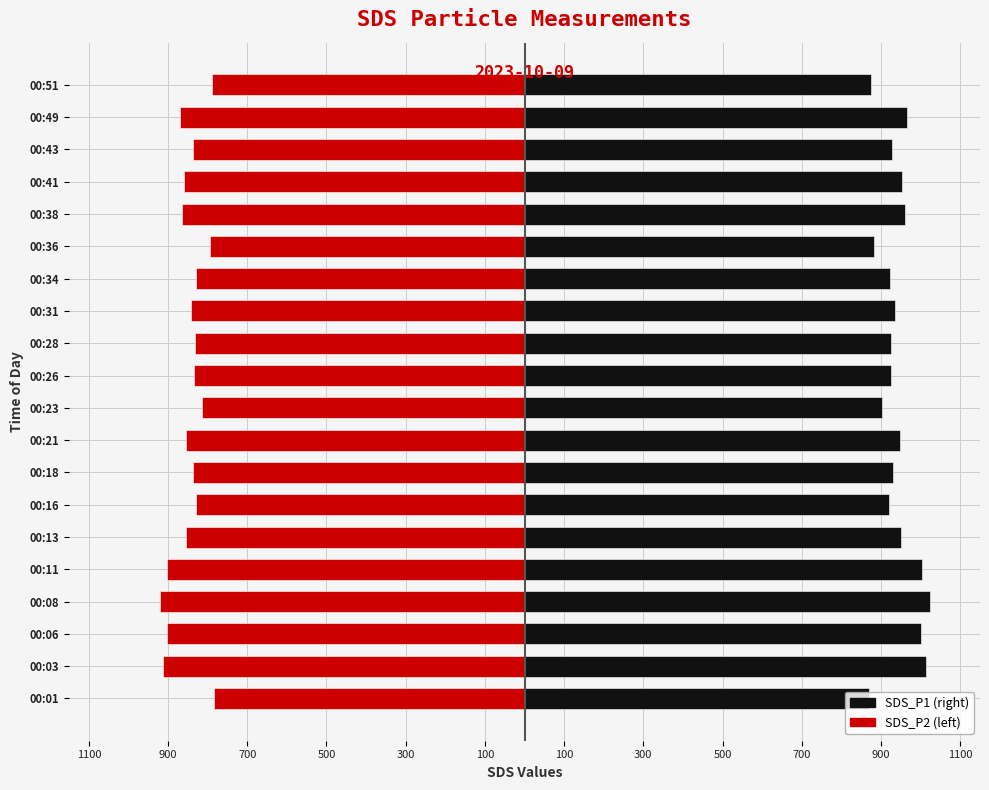

How many data points in SDS_P1 are less than 935?

10